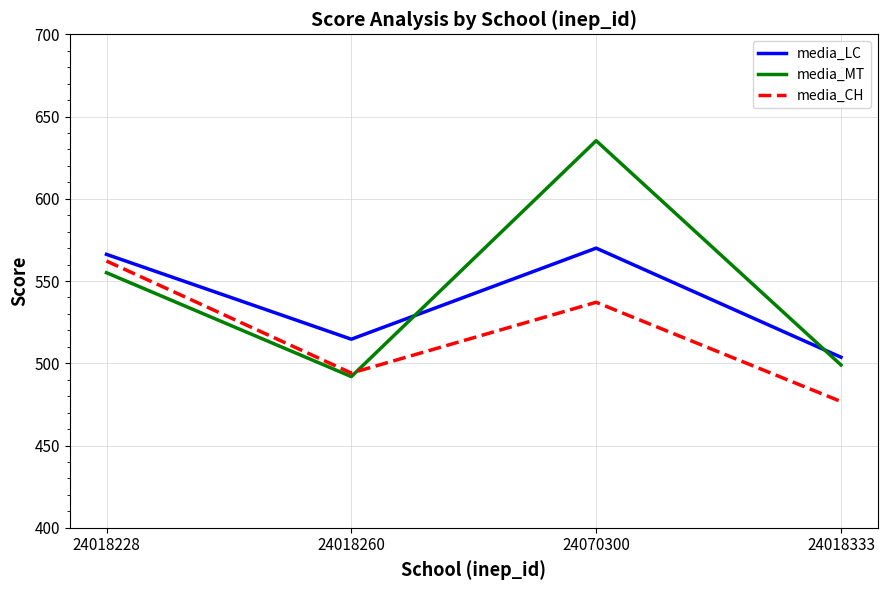

What are all the series names shown in the legend?

media_LC, media_MT, media_CH